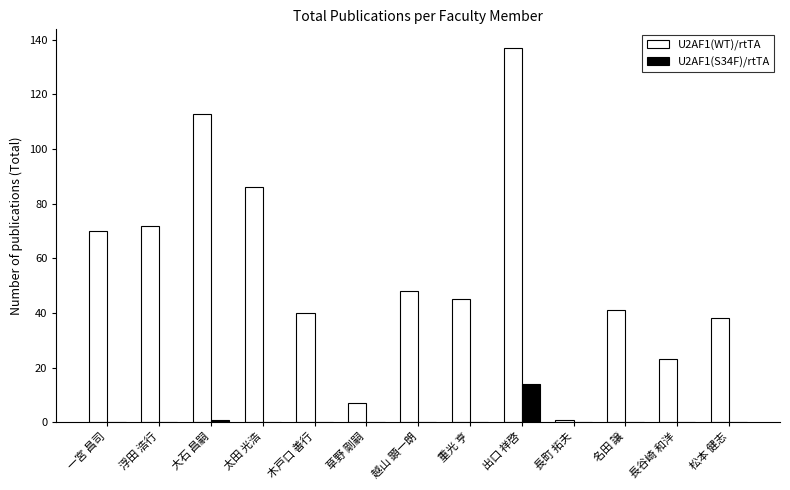

What is the total value across all series at 名田 譲?

41